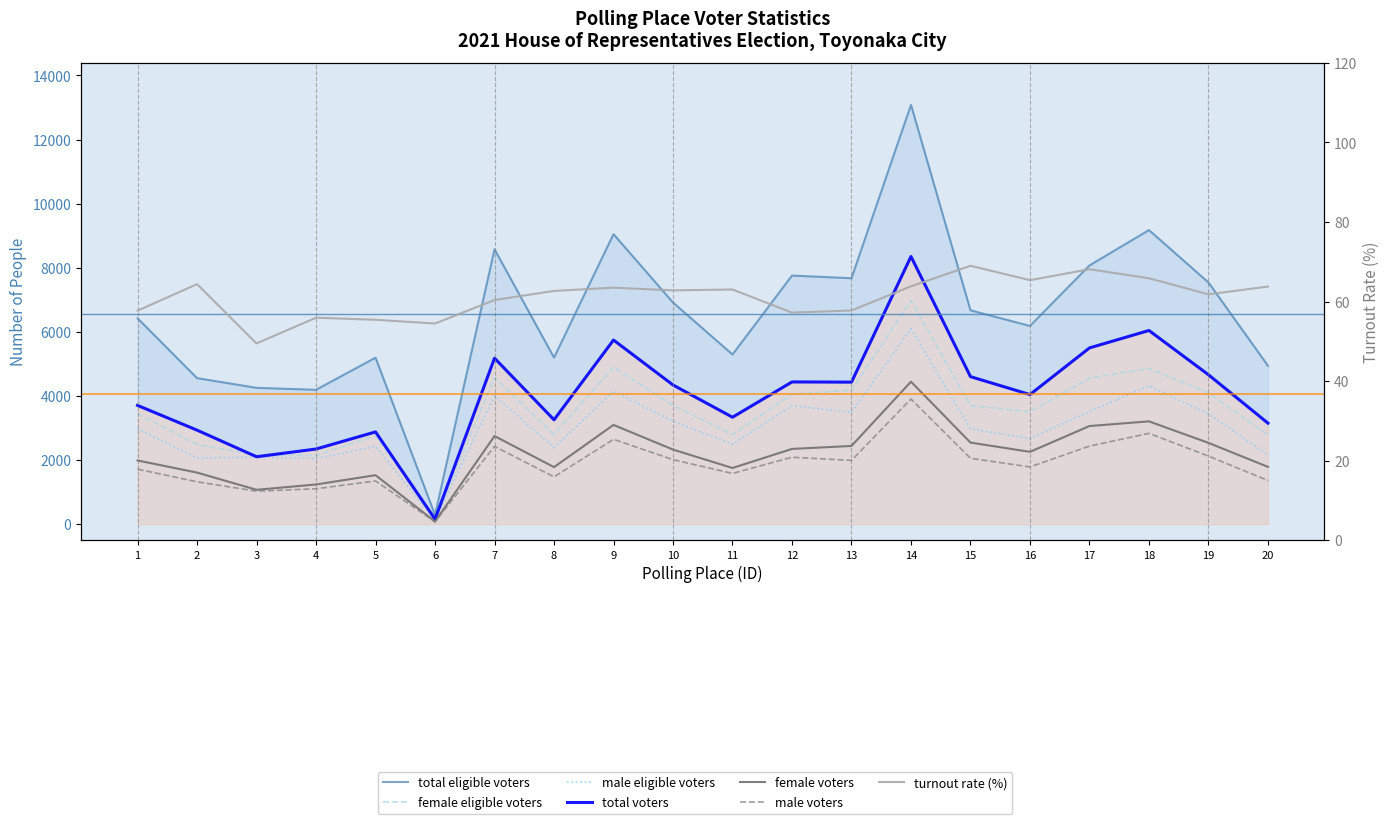

Which series changed the most between 10 and 19?

total_eligible